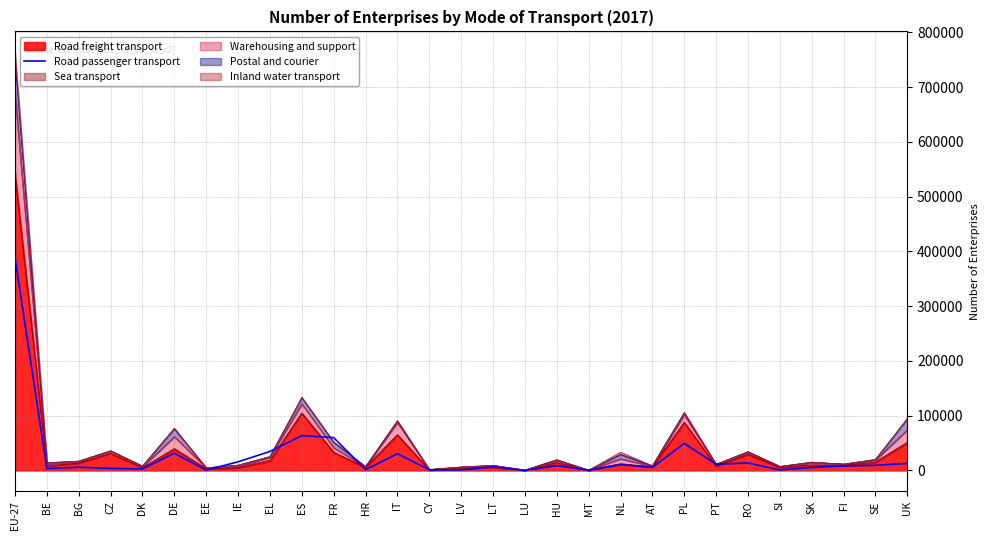

How many data points are above 8289?

14